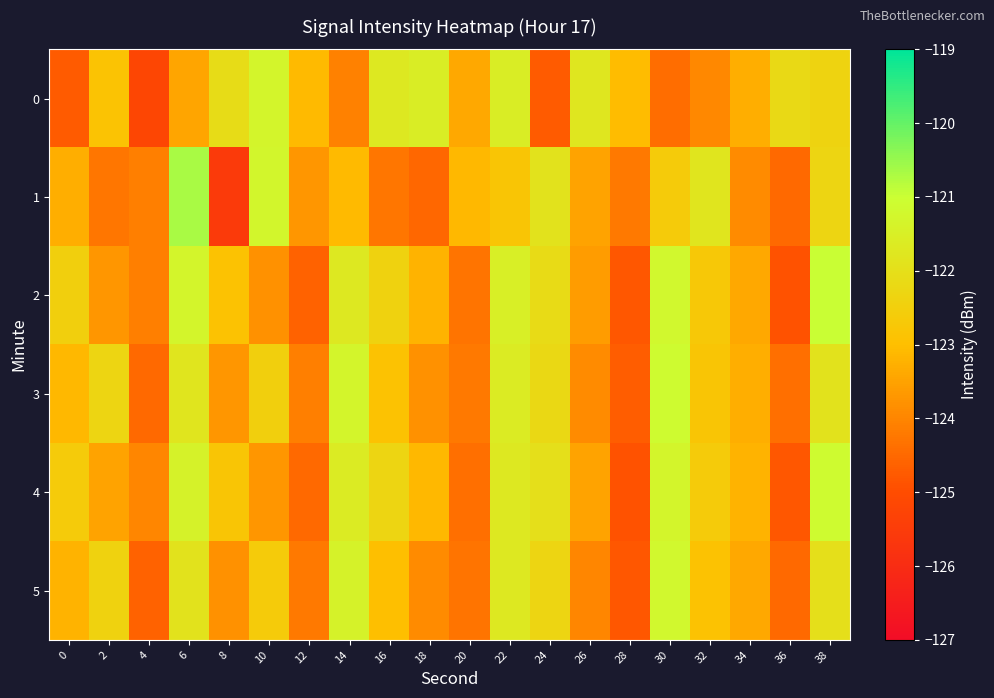

Count the number of categories in the chart.

20